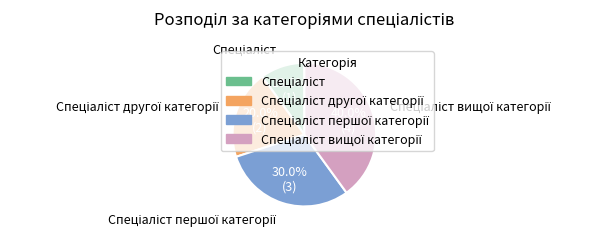

To the nearest percent, what is the average slice percentage?

25%